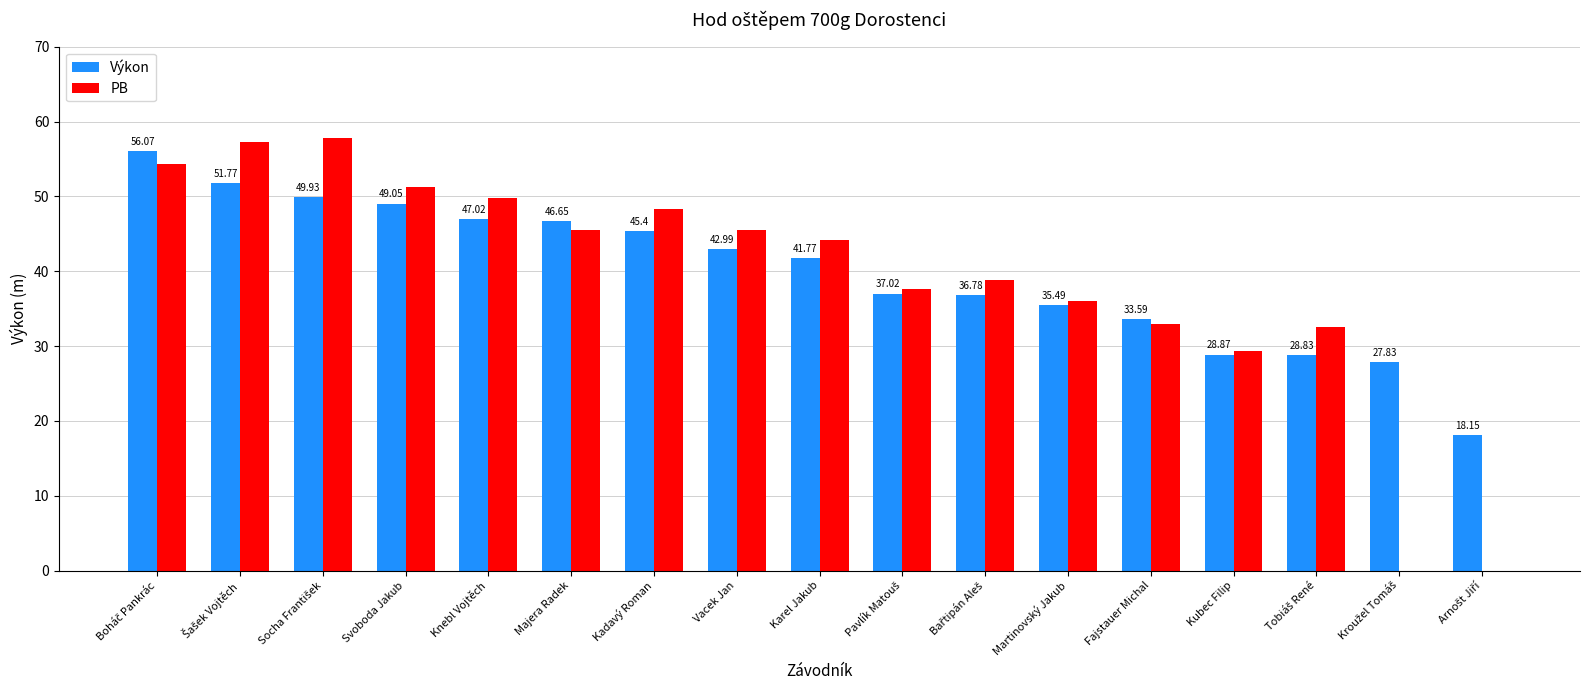

Between Svoboda Jakub and Martinovský Jakub, which series saw the biggest shift?

PB